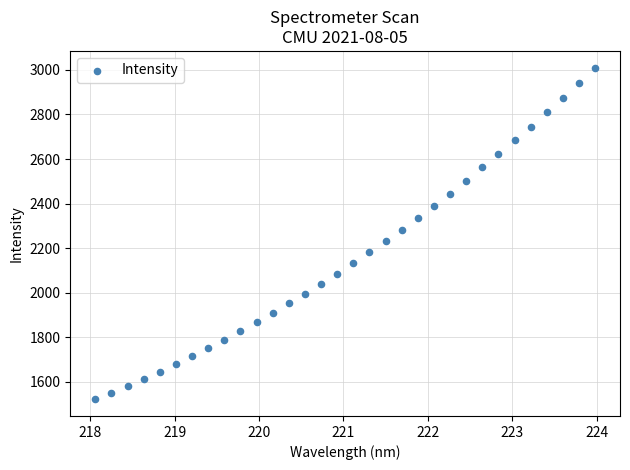

What is the range of Y values (max minus min)?

1490.1